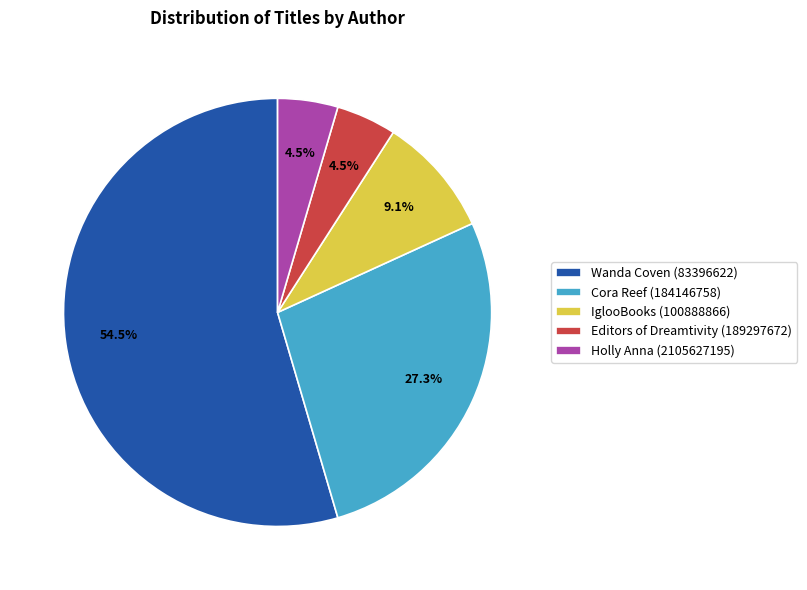

Approximately how many times larger is the value at Cora Reef (184146758) compared to IglooBooks (100888866)?

3.0